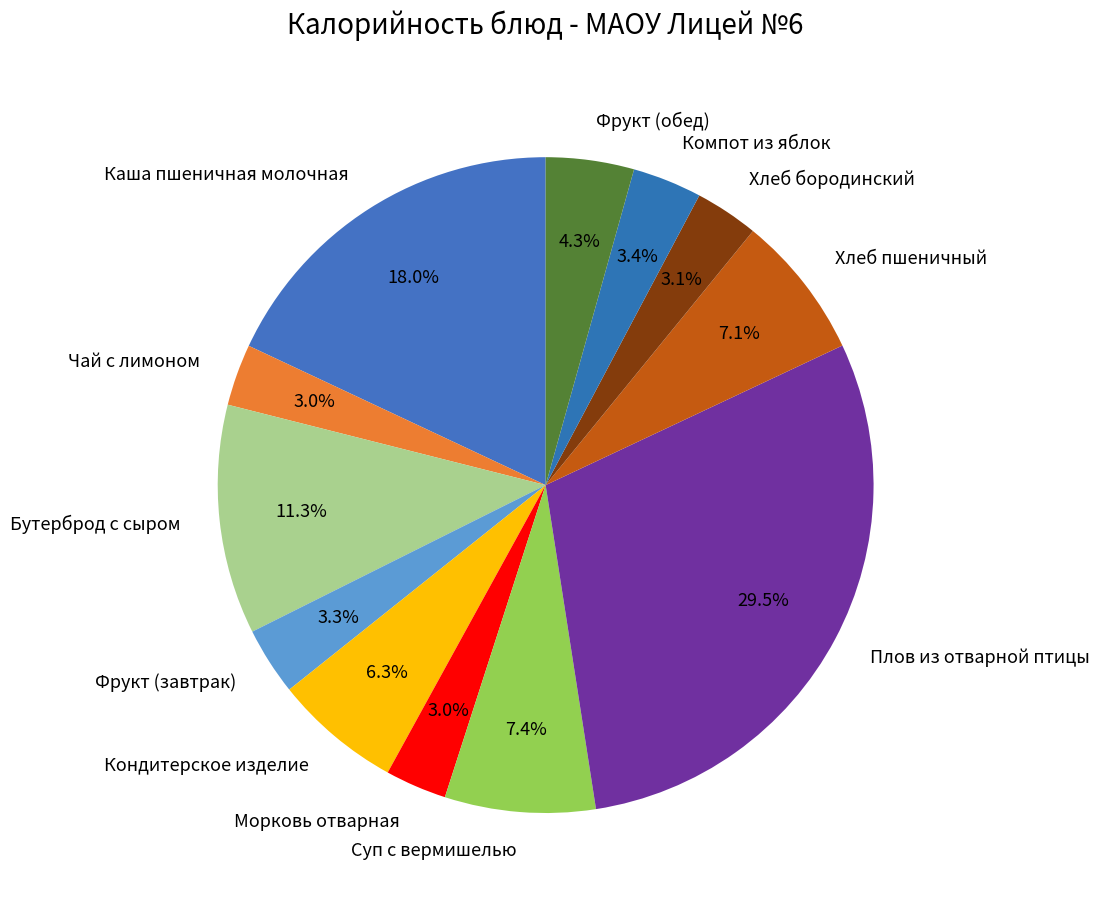

How many slices are in this pie chart?

12